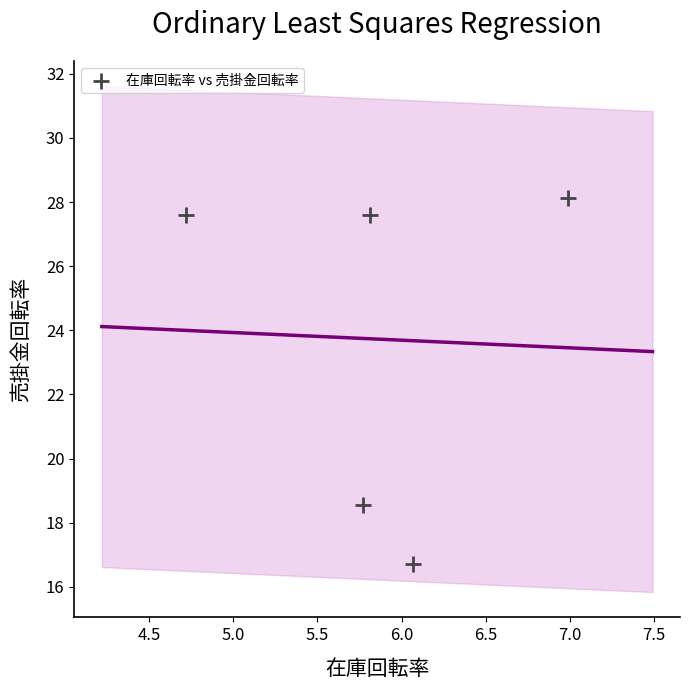

What Y value in the scatter plot is closest to 22?

18.6